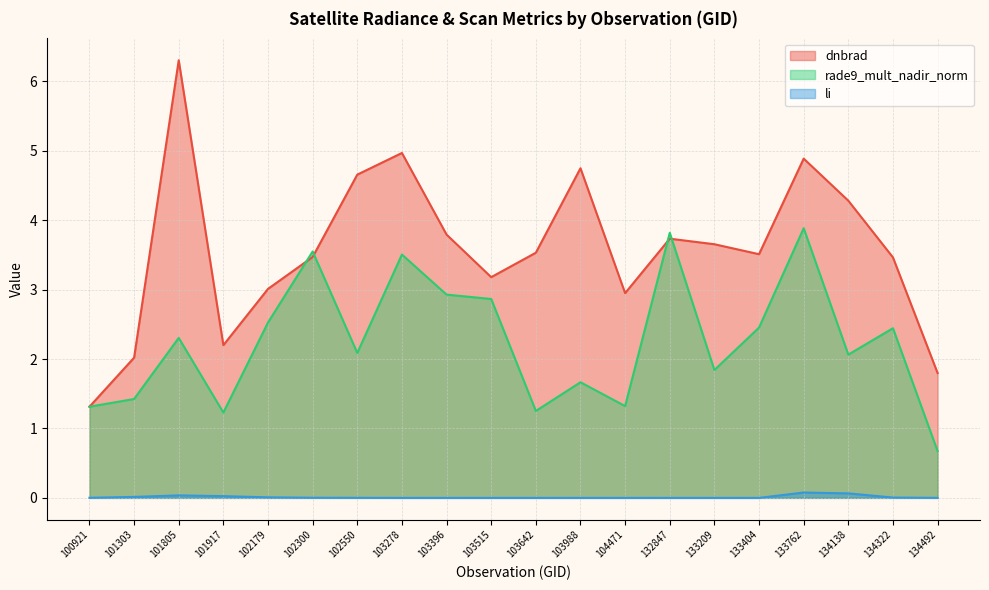

How many intersections are there between rade9_mult_nadir_norm and dnbrad?

4